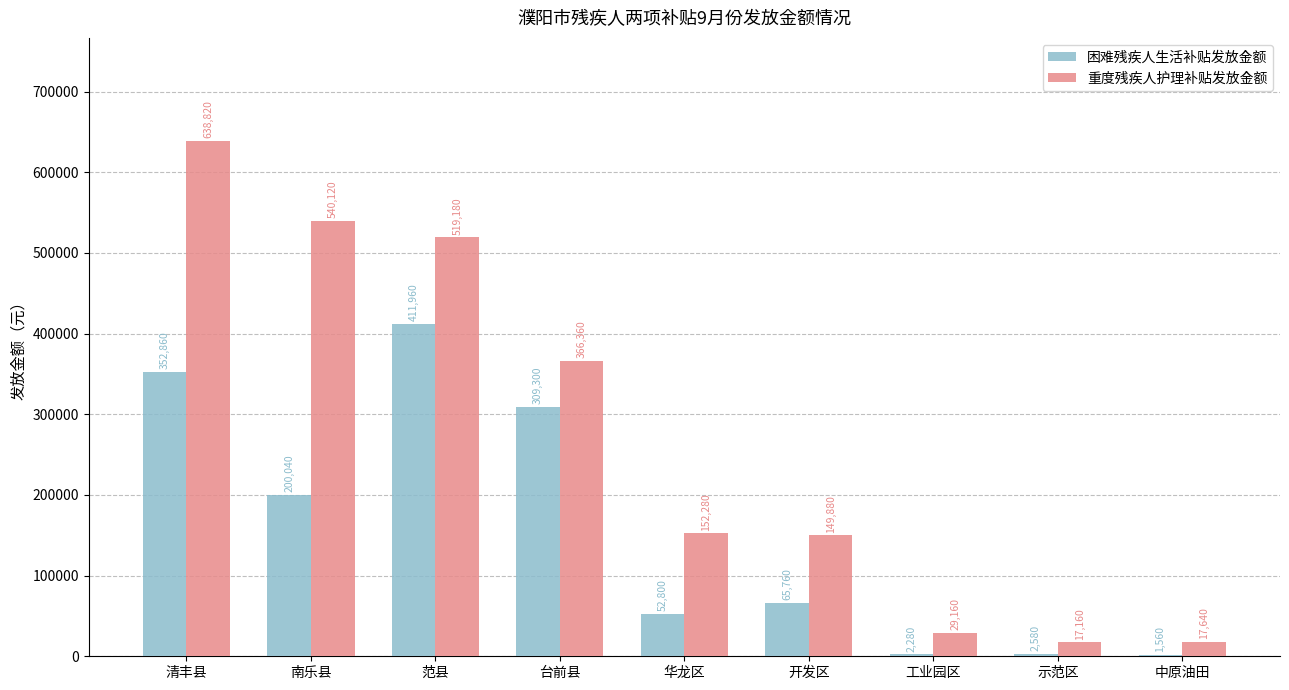

What is the highest value of the 困难残疾人生活补贴发放金额 series?

411960